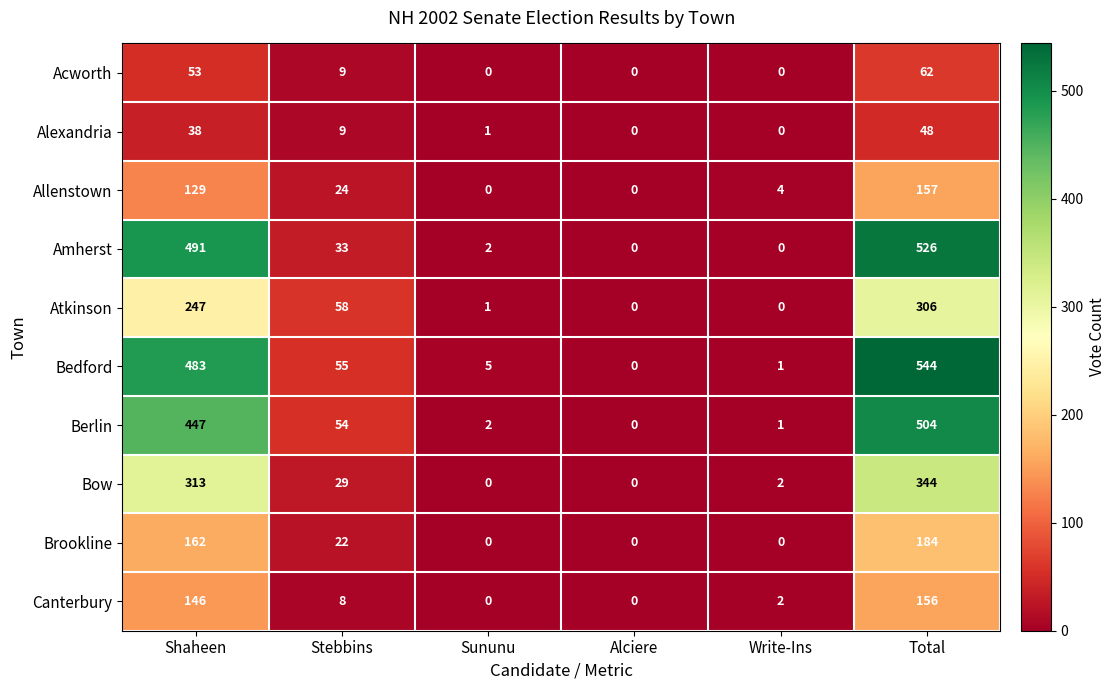

Rank the series by their maximum value, from lowest to highest.

Alexandria, Acworth, Canterbury, Allenstown, Brookline, Atkinson, Bow, Berlin, Amherst, Bedford